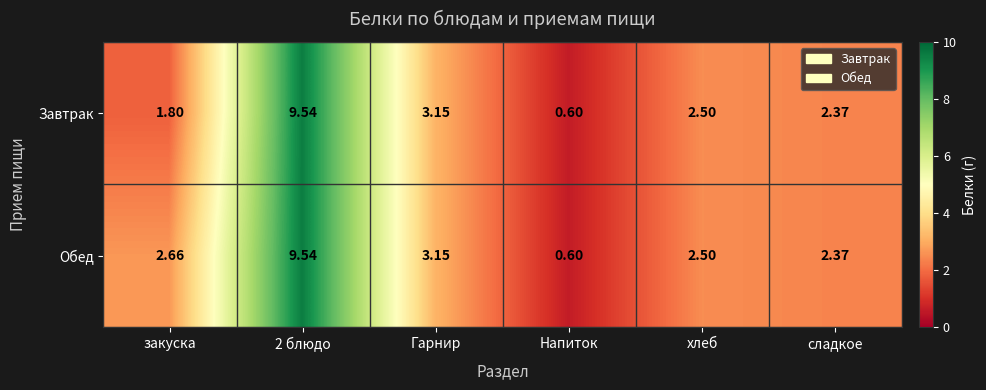

Which category has the lowest value across all series?

Напиток